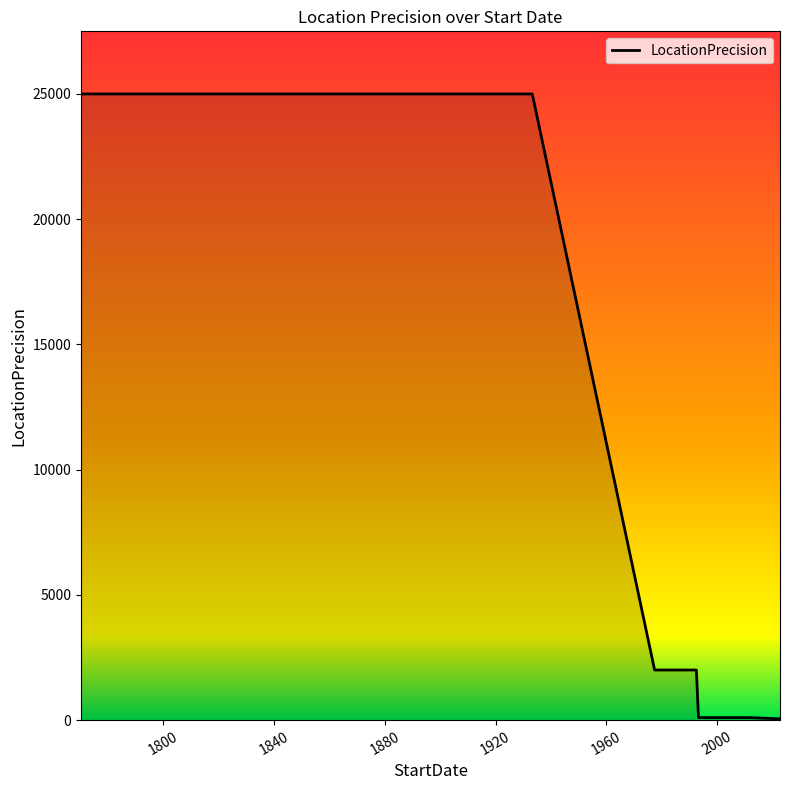

What is the difference between the maximum and minimum values?

24950